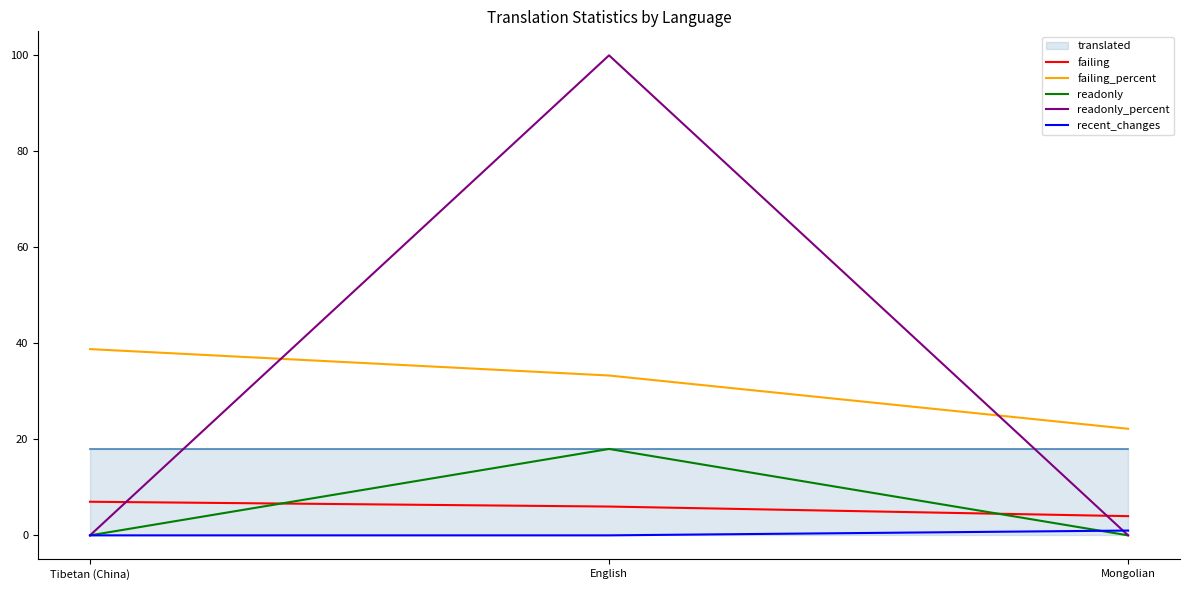

Is the value of readonly_percent at English greater than the value of recent_changes at Mongolian?

Yes